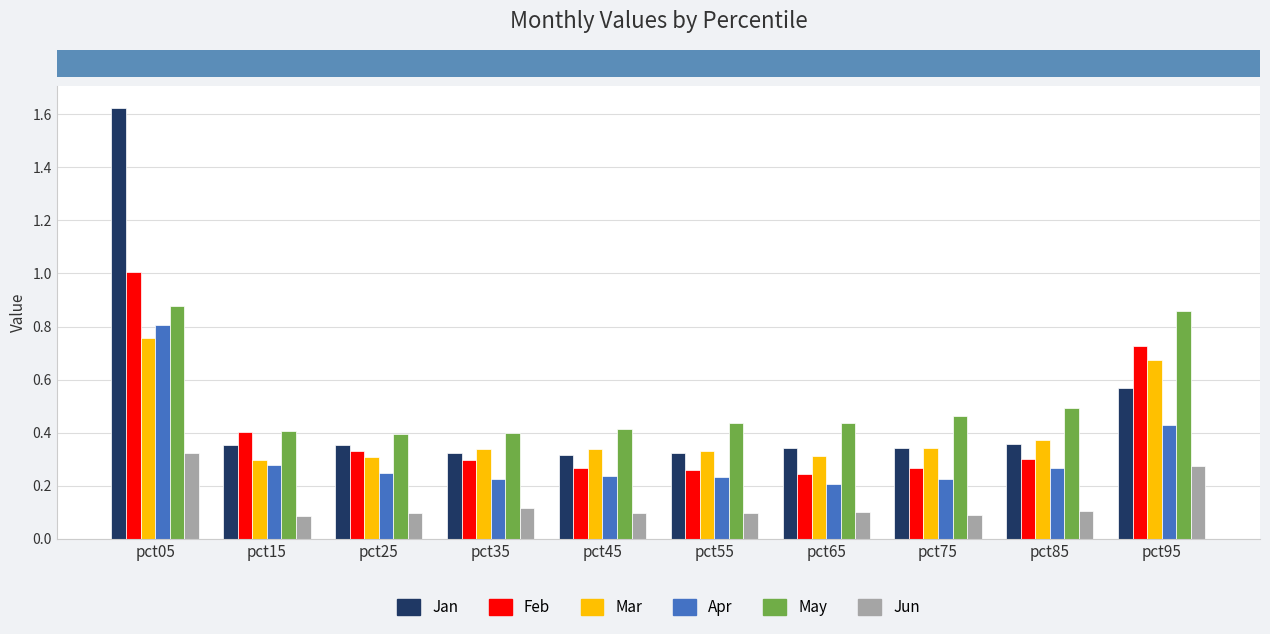

Which series has the widest spread of values?

Jan